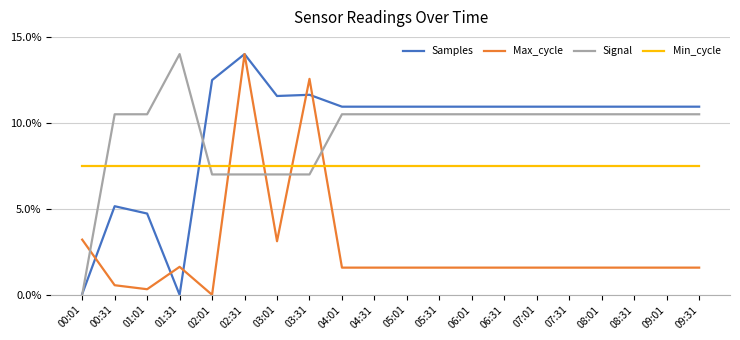

True or false: Signal and Min_cycle intersect in this chart.

True